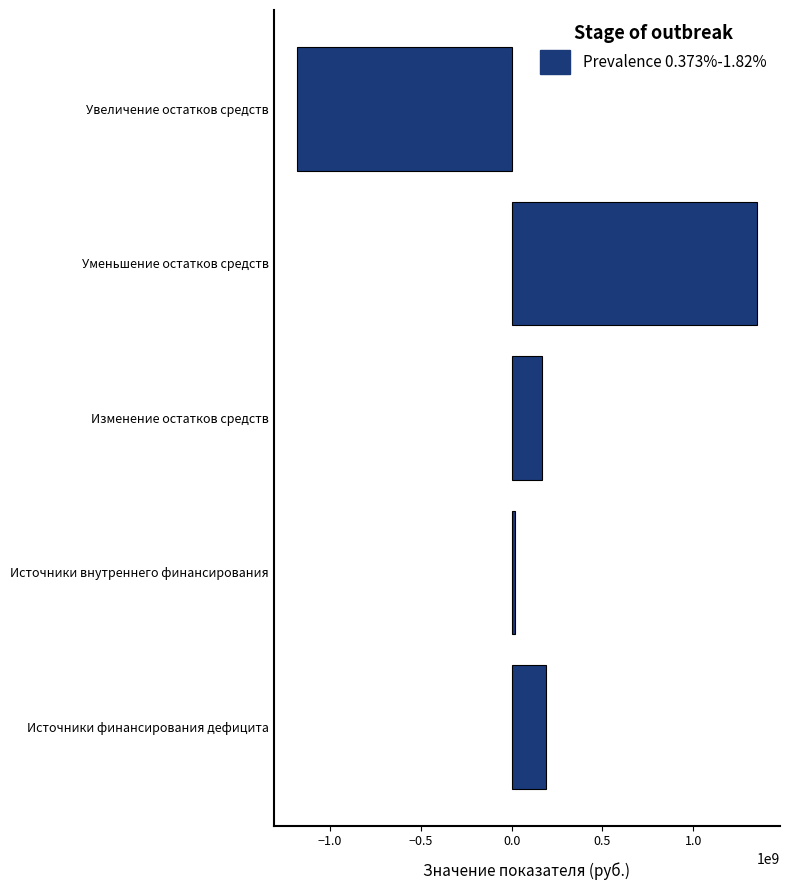

The chart shows a value of -1183814888.3 at Увеличение остатков средств. True or false?

True